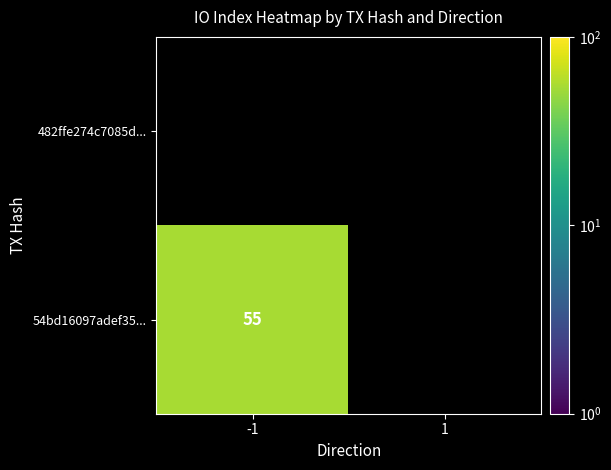

The 54bd16097adef35... series shows 55 at -1. True or false?

True